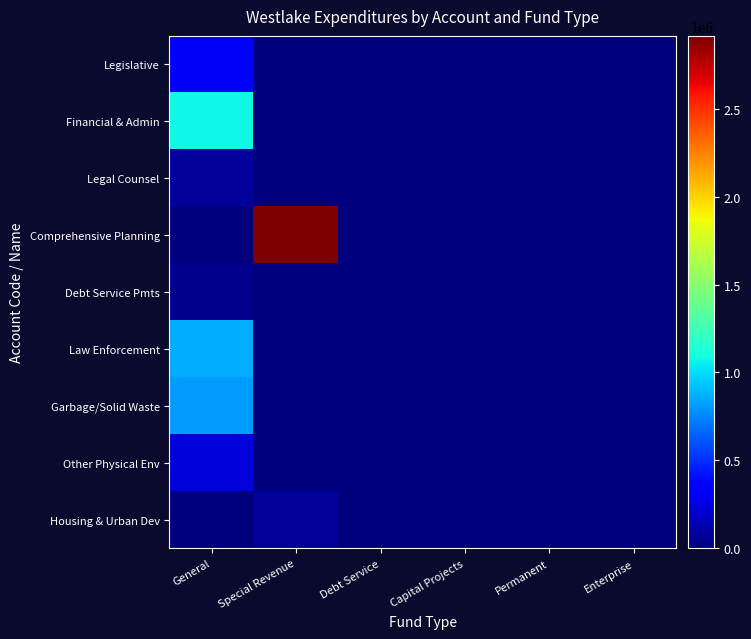

How many categories are shown in the chart?

6